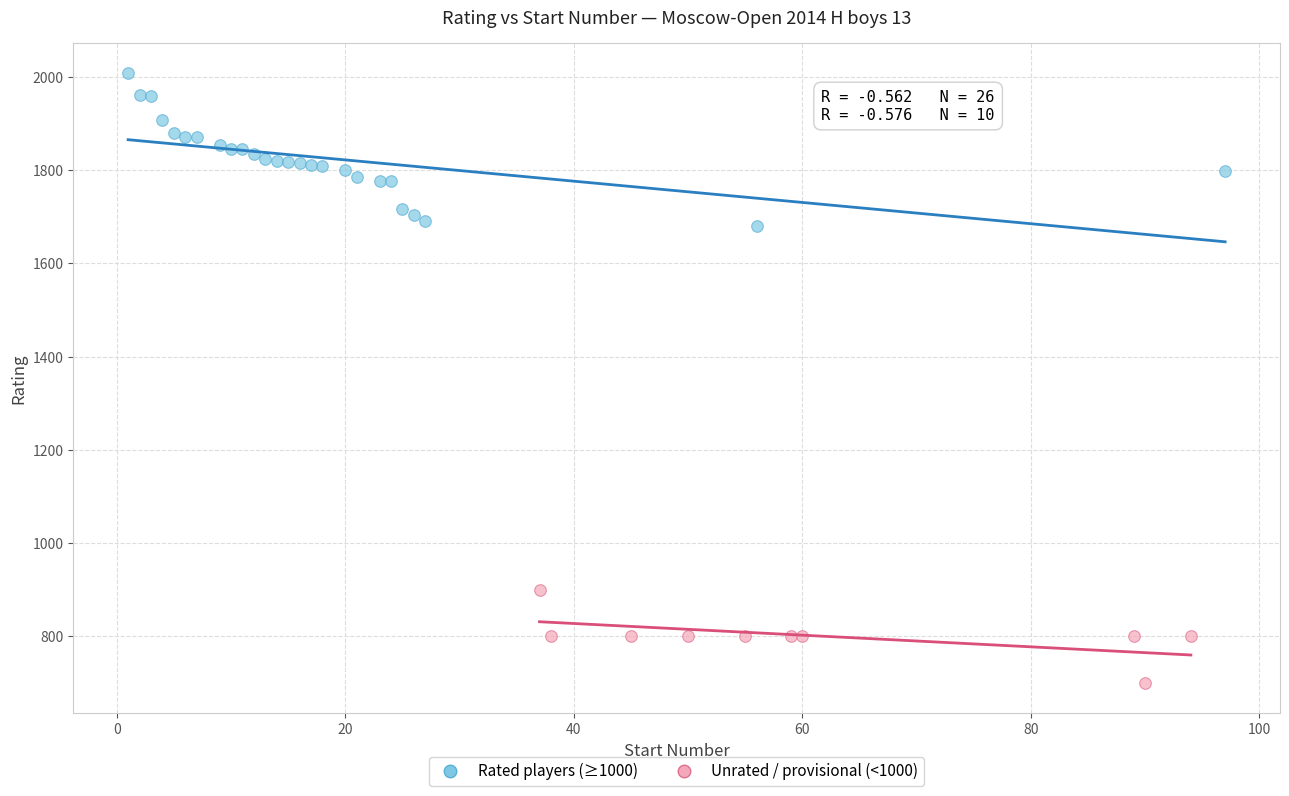

Which series contains the highest Y value?

Rated players (≥1000)